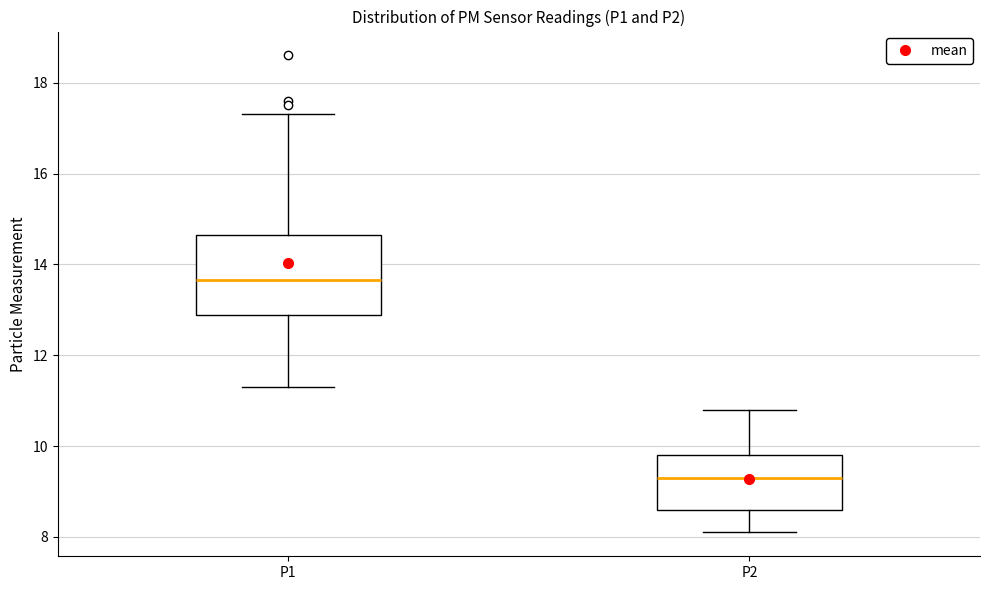

Comparing the boxes themselves (not the whiskers), which one is the tallest?

P1